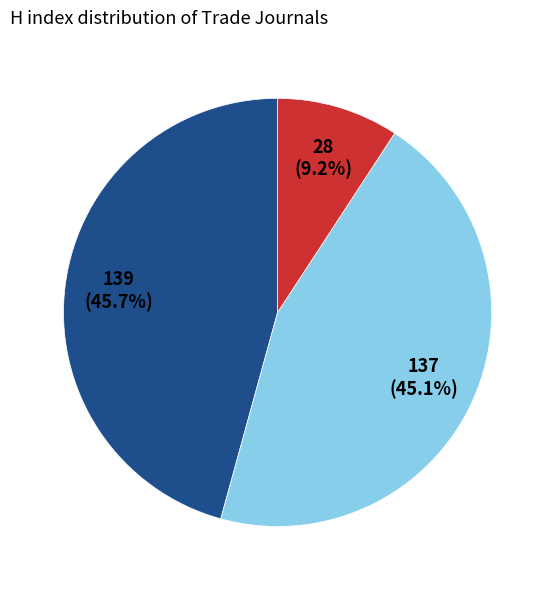

Is there a majority slice in this chart?

No